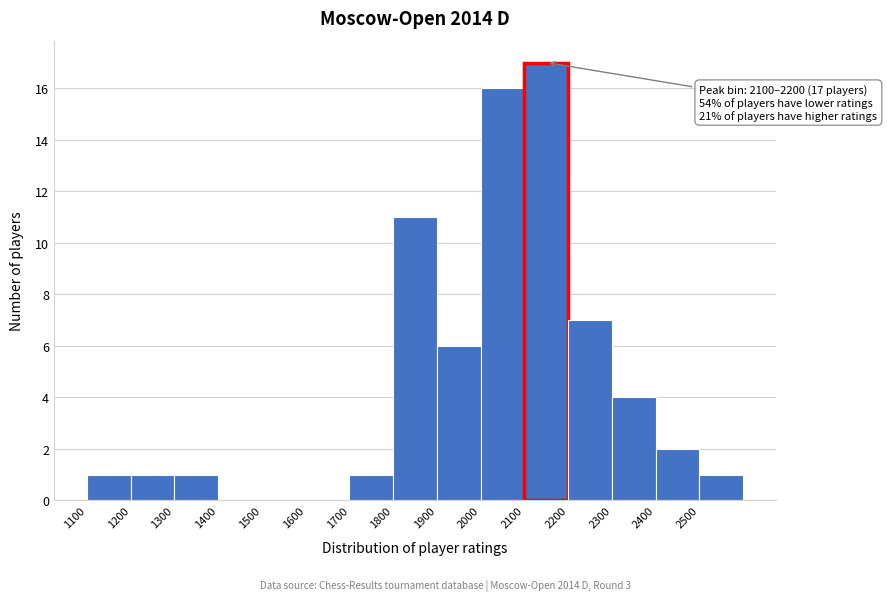

Over which range of the x-axis is the bar tallest?

2100 to 2200